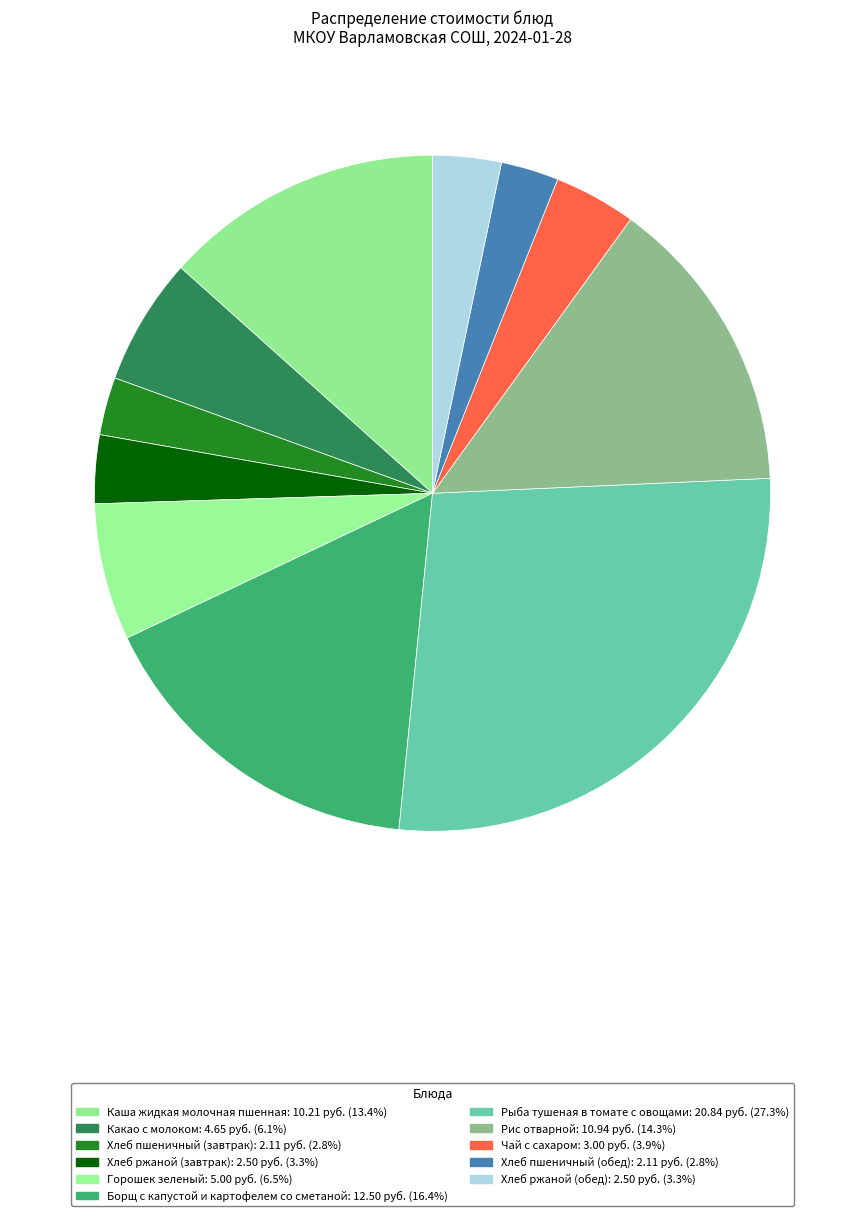

Between Горошек зеленый and Борщ с капустой и картофелем со сметаной, which is larger?

Борщ с капустой и картофелем со сметаной